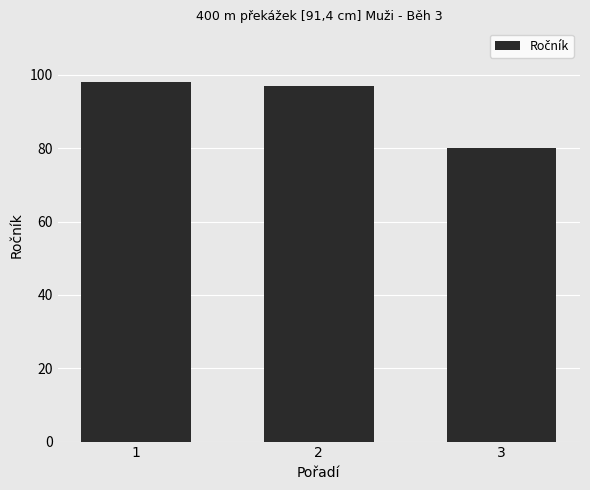

How many distinct data groups are displayed?

1